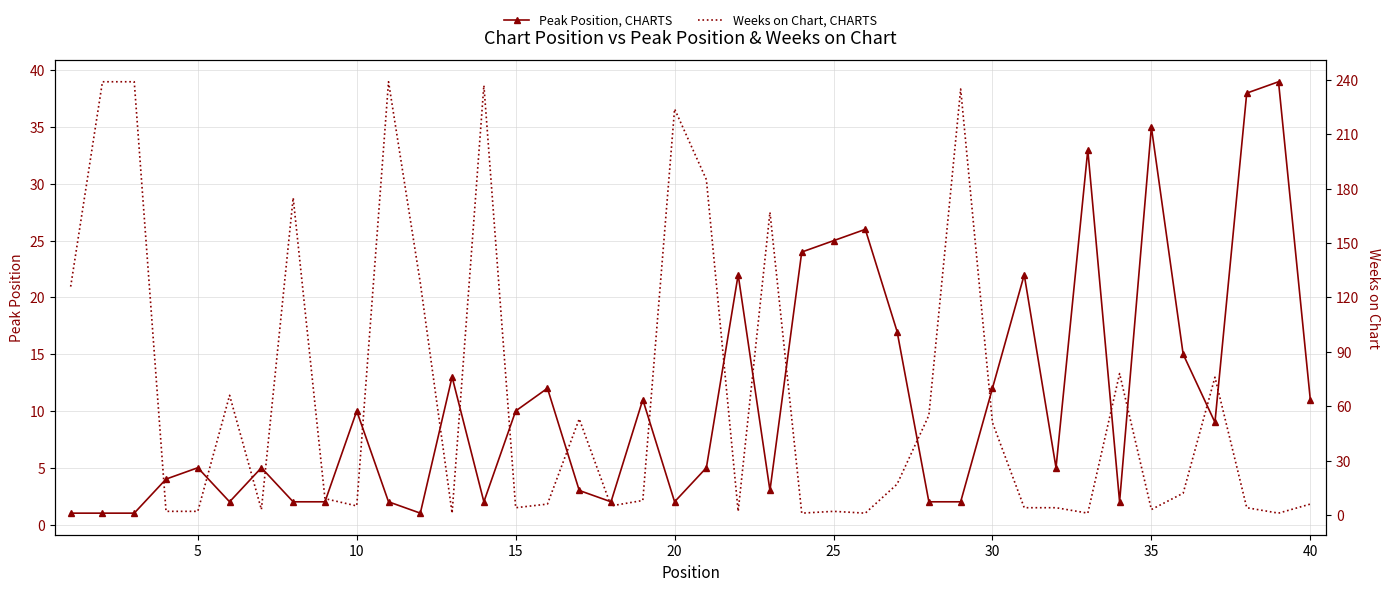

What is the sum of all Weeks on Chart, CHARTS values?

2676